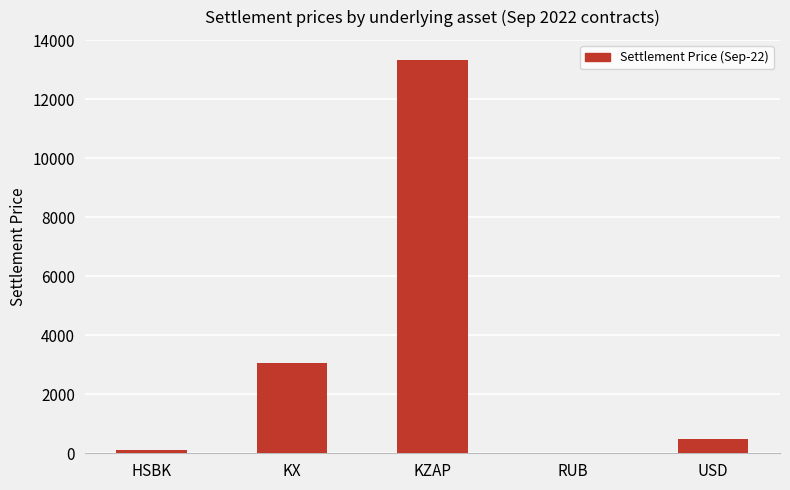

Is it true that the value at USD is 476.5?

True